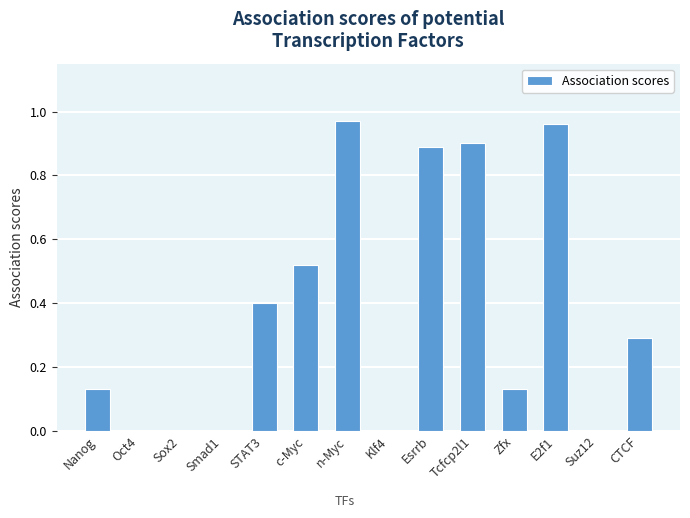

Count the number of categories in the chart.

14